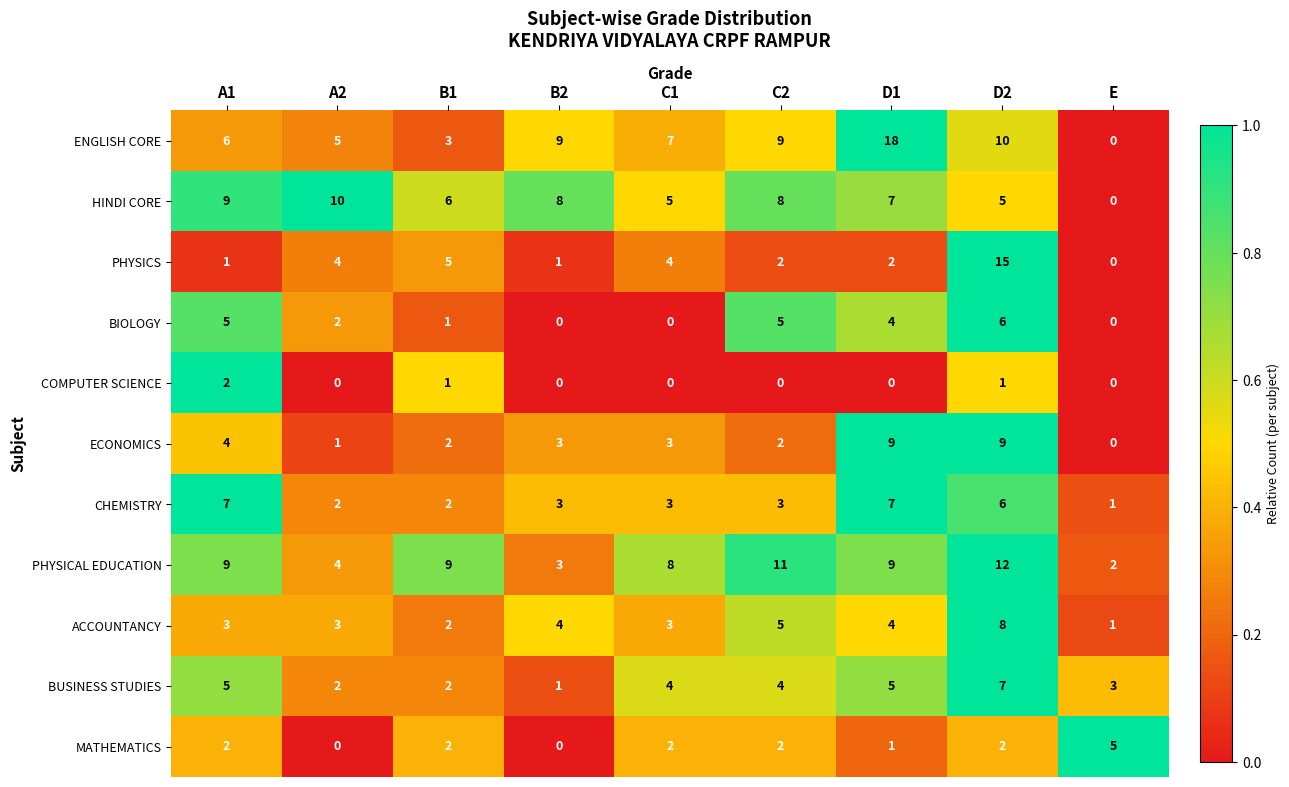

What is the sum of the ENGLISH CORE values at C2 and D2?

19